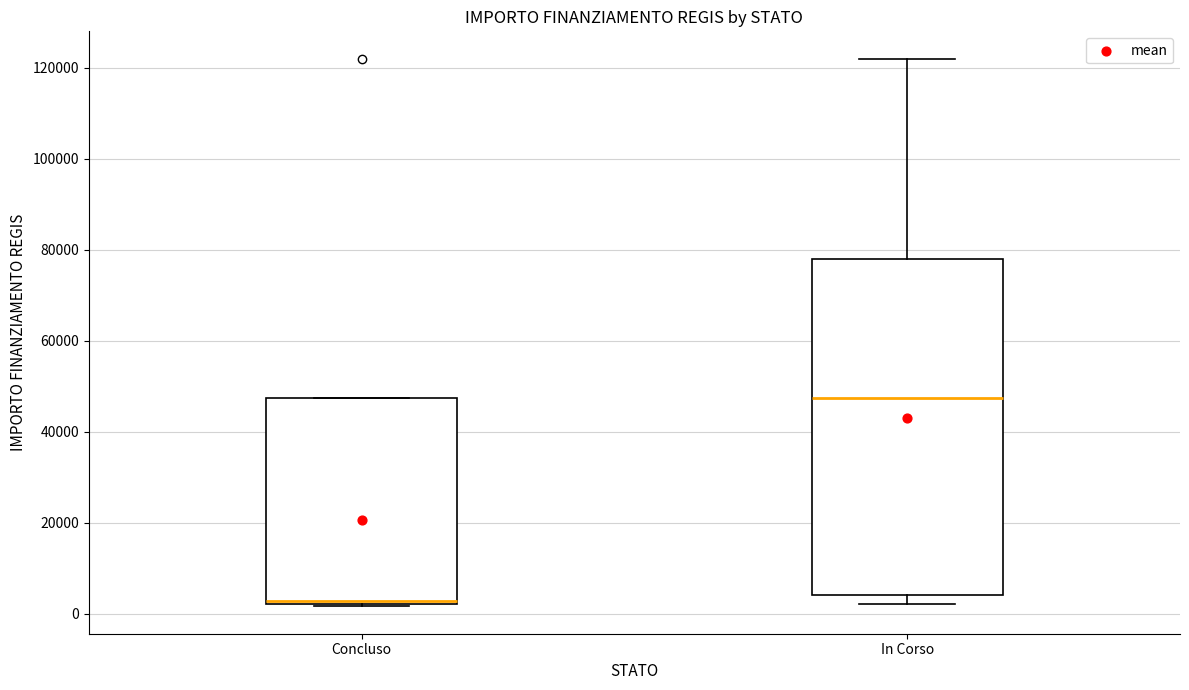

Reading left to right, transcribe this box plot: for each box, give where its median line is, the range the box spans, and where its two whiskers end, as read against the y-axis. The values are not printed on the chart, so give them approximately, as read against the axis.

Concluso: median 2000, box 2000 to 48000, whiskers 2000 to 48000
In Corso: median 48000, box 4000 to 78000, whiskers 2000 to 122000